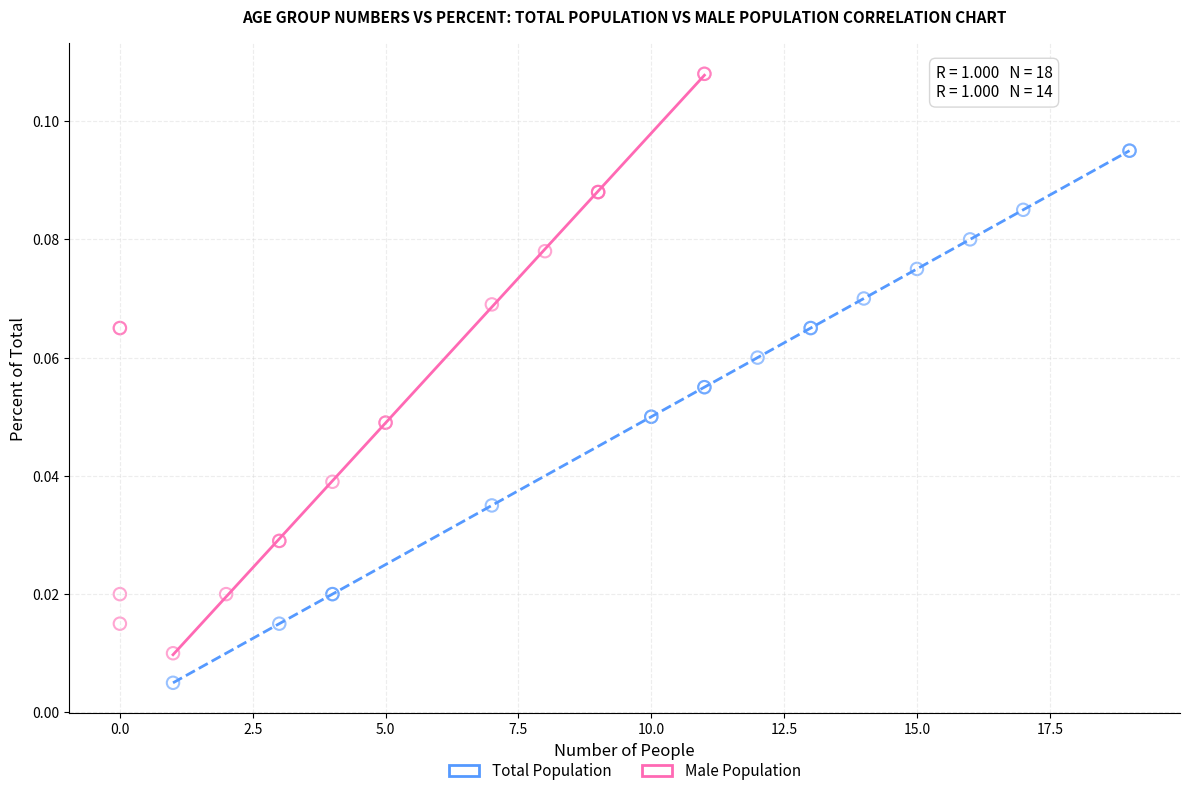

Which series reaches the maximum Y coordinate?

Male Population